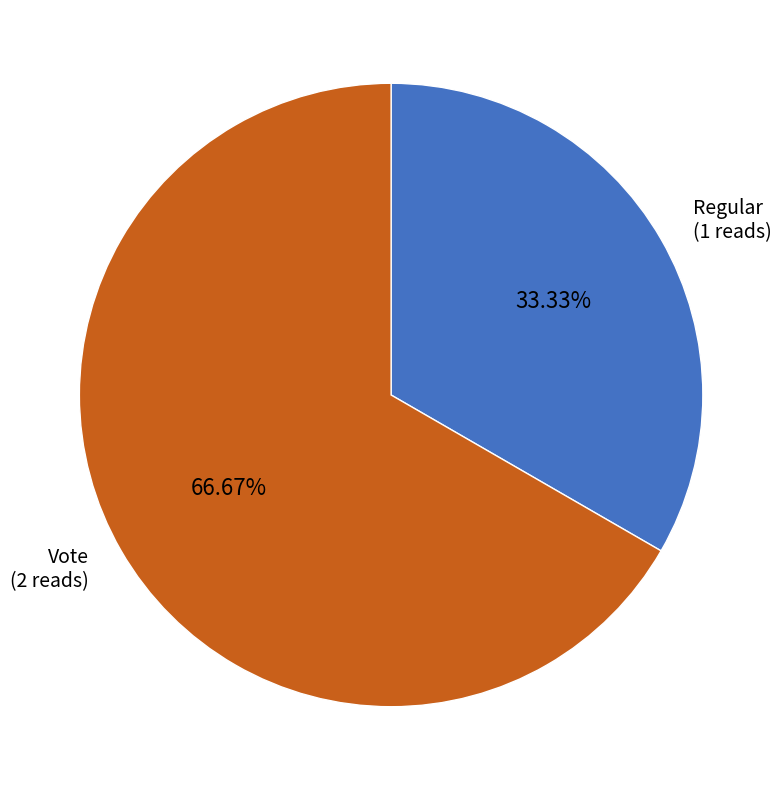

Does Vote represent more than half of the total?

Yes